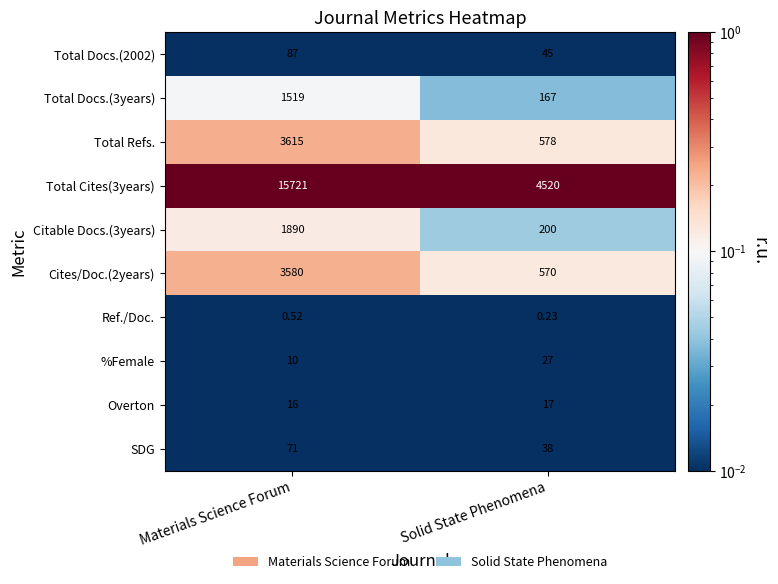

Rank the categories by Cites/Doc.(2years) value from highest to lowest.

Materials Science Forum, Solid State Phenomena